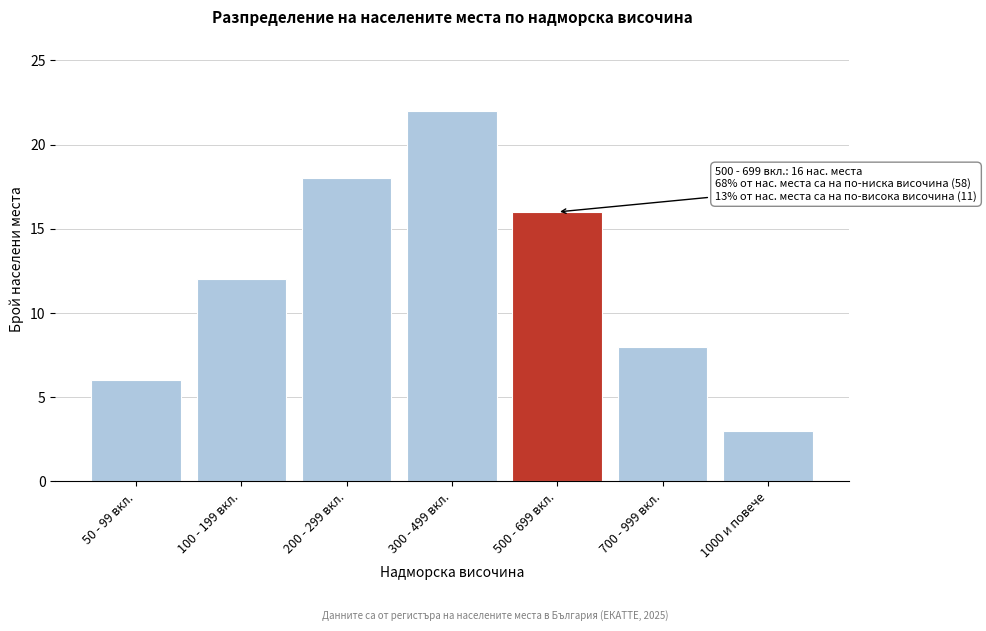

Reading right to left, list all the values displayed in this chart.

1000 и повече=3	700 - 999 вкл.=8	500 - 699 вкл.=16	300 - 499 вкл.=22	200 - 299 вкл.=18	100 - 199 вкл.=12	50 - 99 вкл.=6